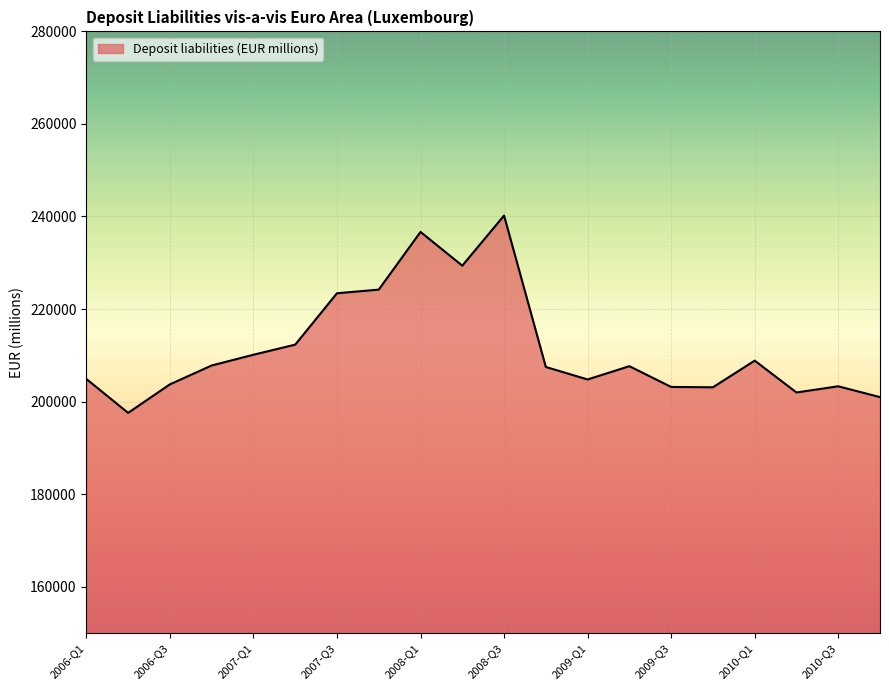

What is the minimum value shown in the chart?

197553